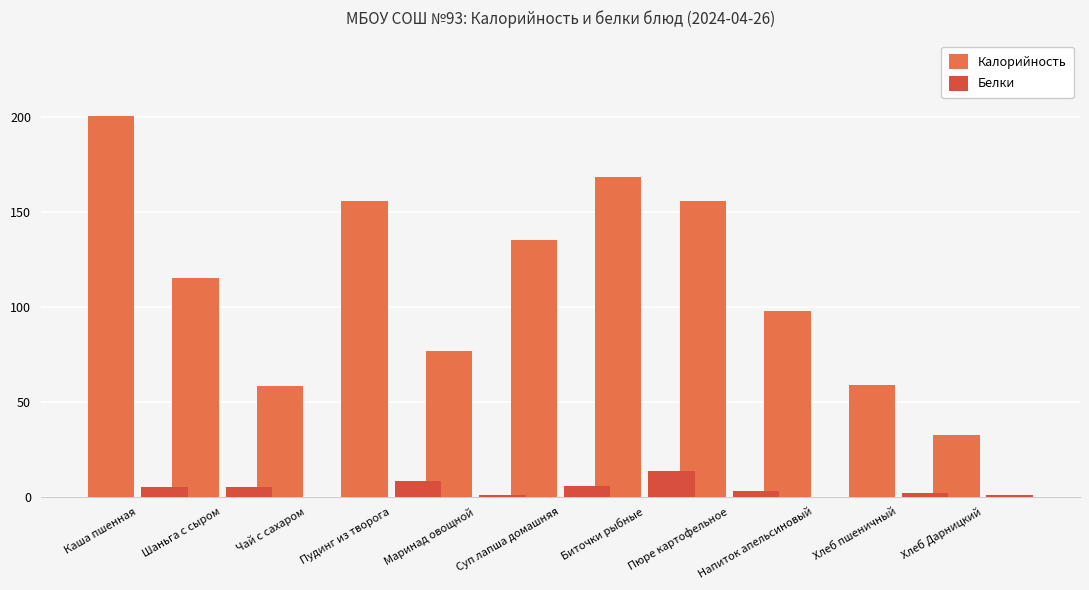

Is the value of Калорийность at Чай с сахаром greater than the value of Белки at Суп лапша домашняя?

Yes